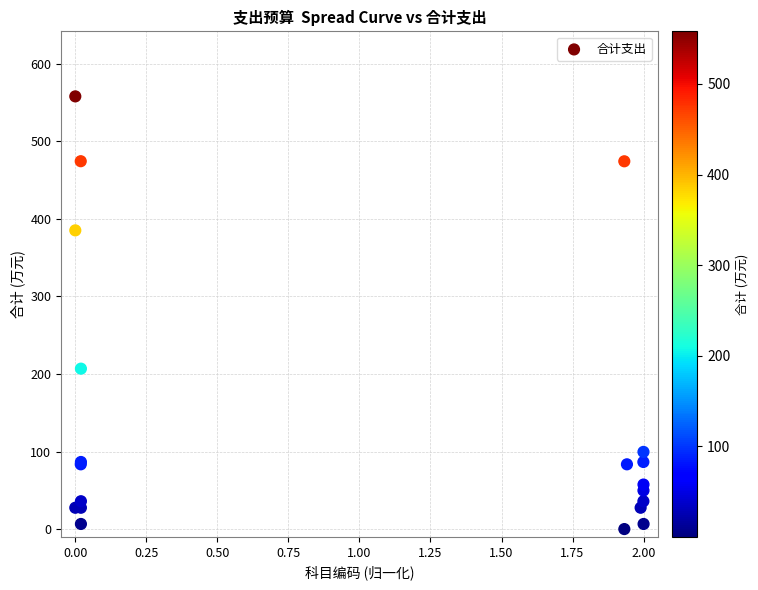

What Y value in the scatter plot is closest to 279?

206.9